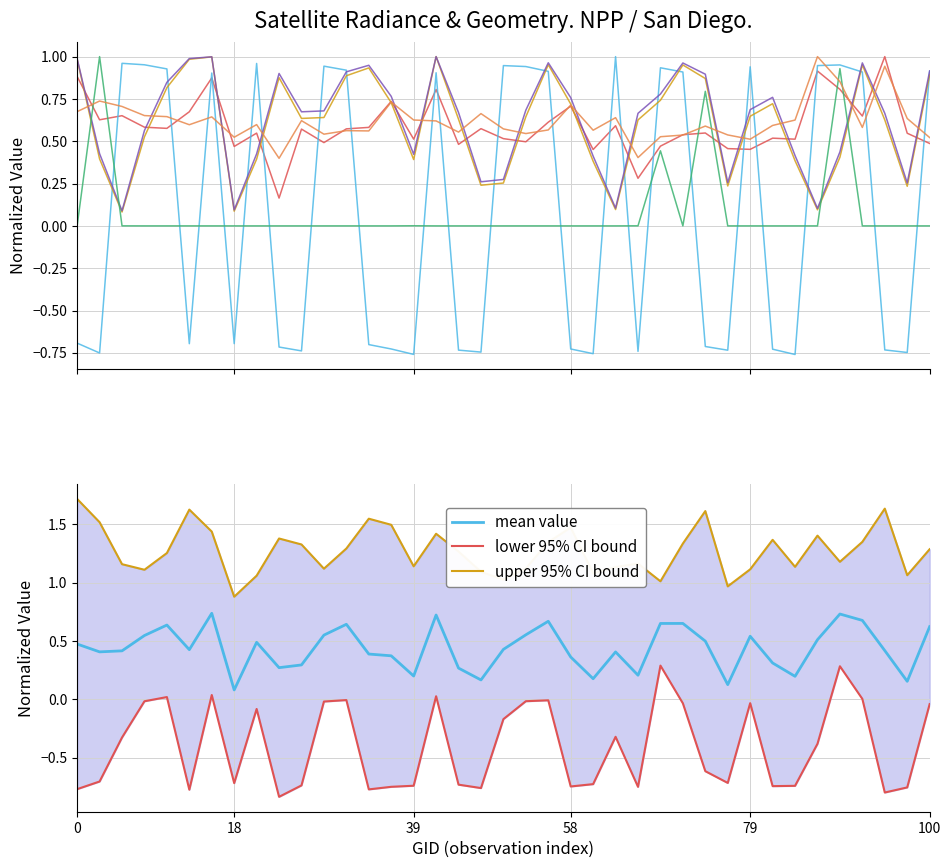

The mean value series shows 0.6 at 100. True or false?

True